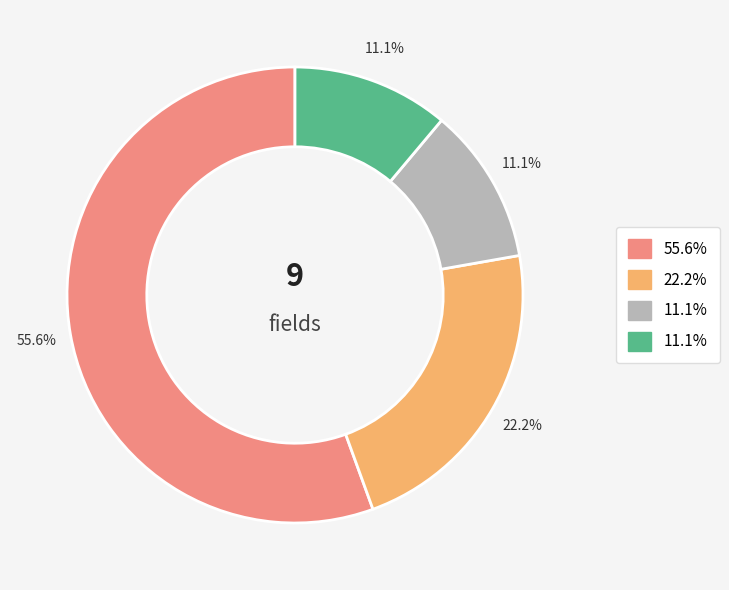

Is there a majority slice in this chart?

Yes